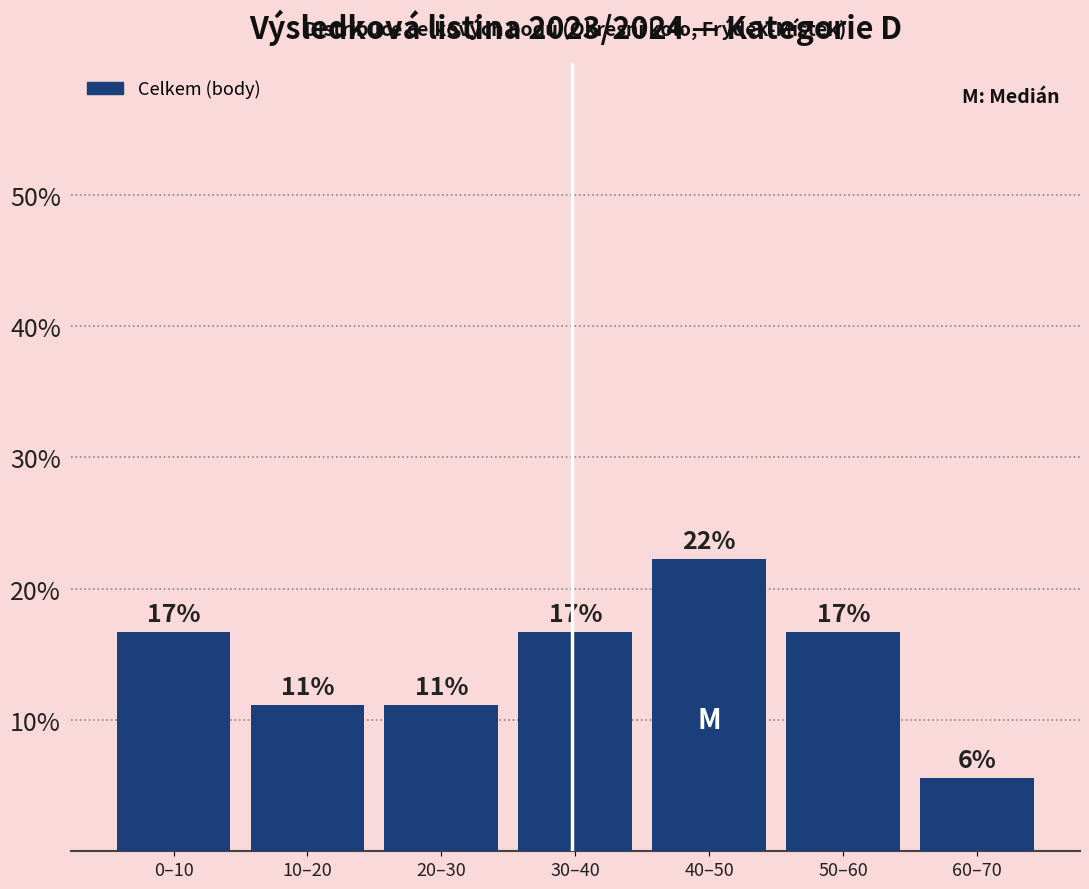

Are the bars horizontal?

No